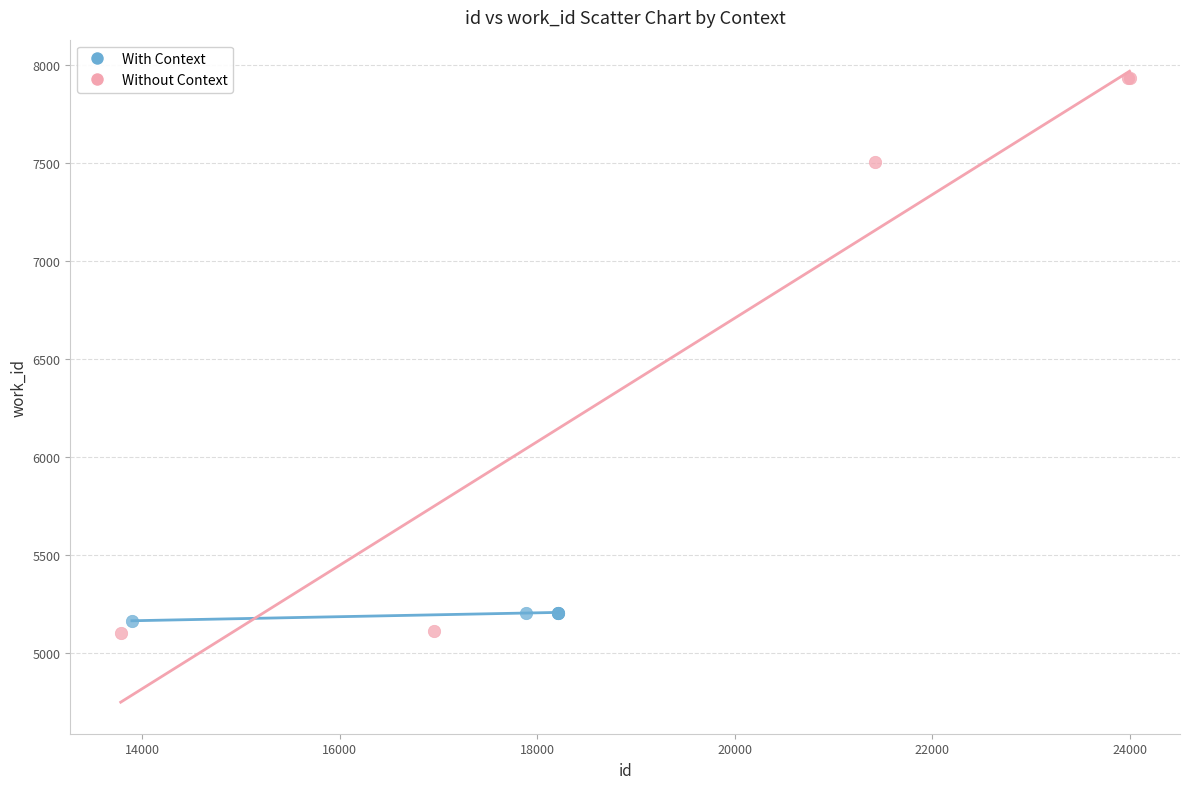

What are all the series names shown in the legend?

With Context, Without Context